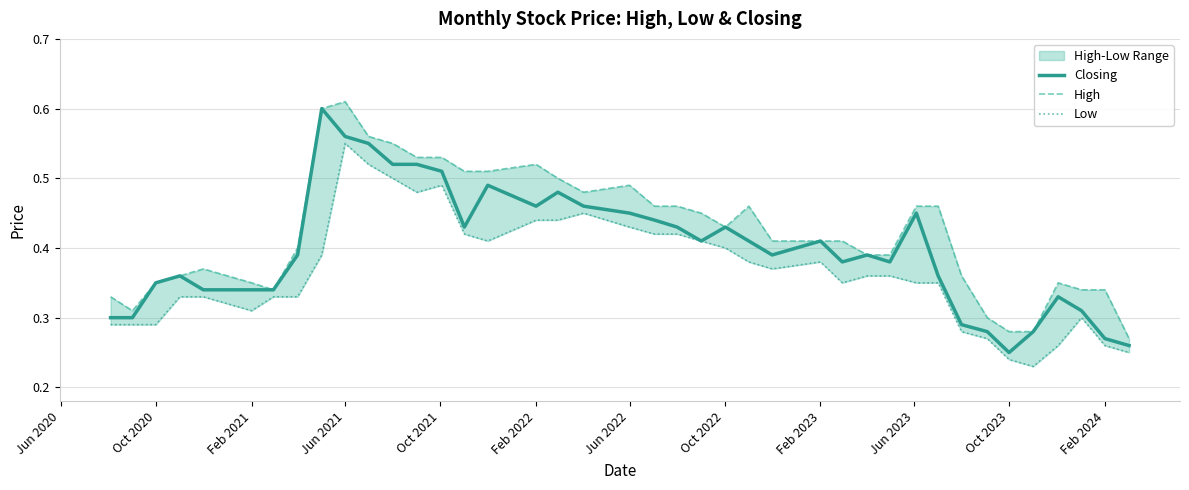

True or false: Closing has a value of 0.1 at Feb 2024.

False